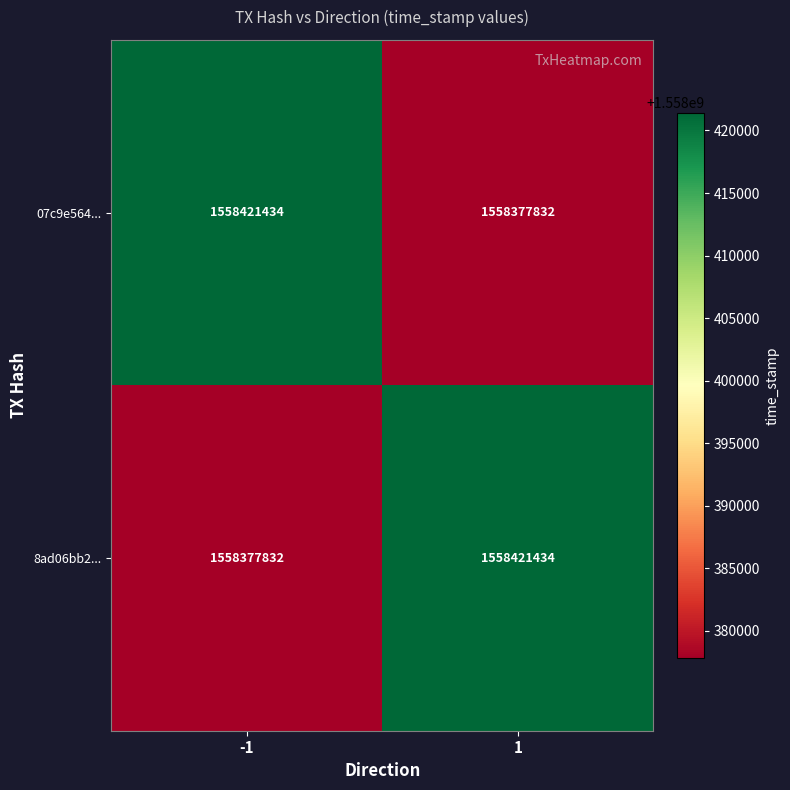

What is the total value across all series at -1?

3116799266